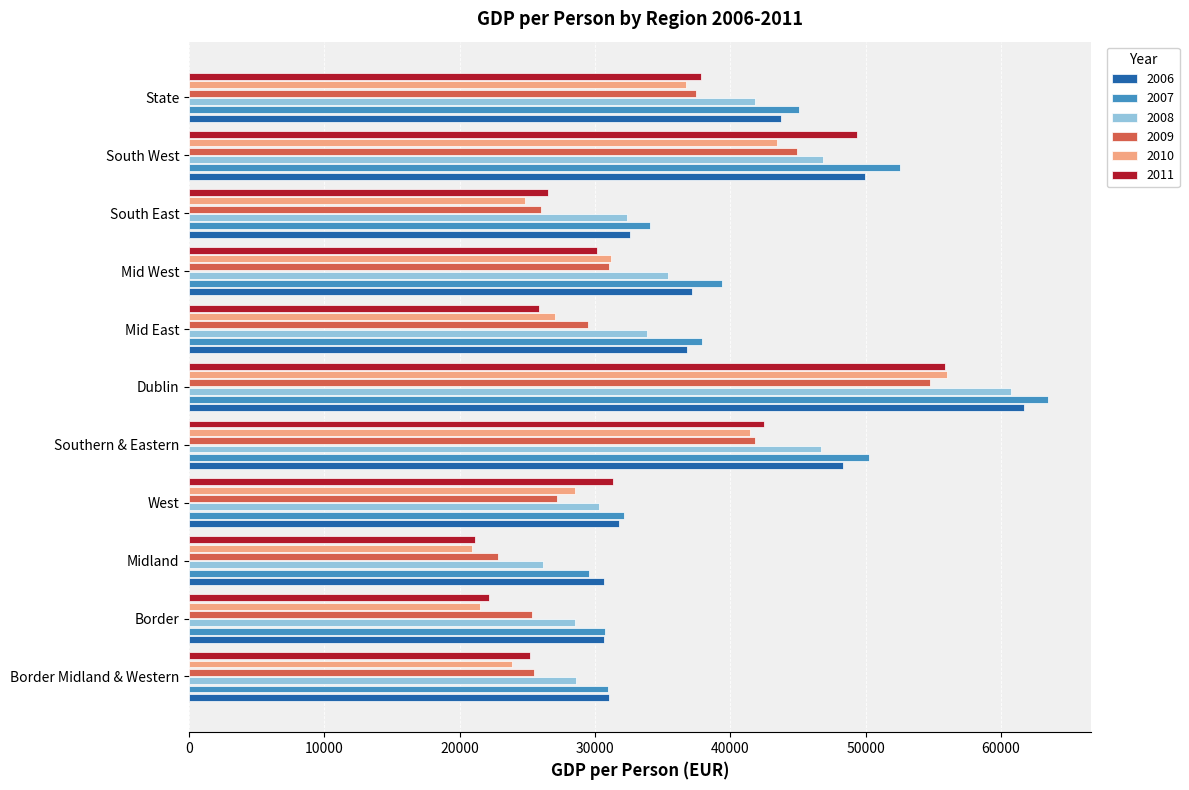

What is the difference between the highest and lowest values at Border Midland & Western?

7190.5